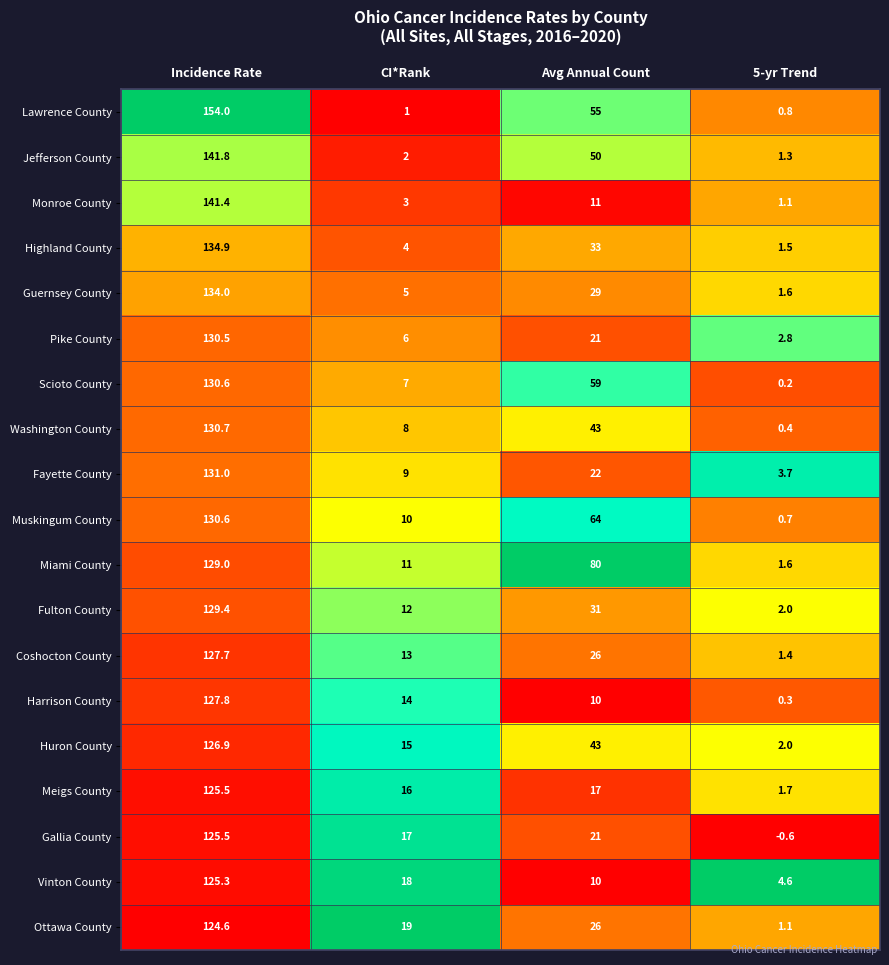

What is the total value across all series at 5-yr Trend?

28.2